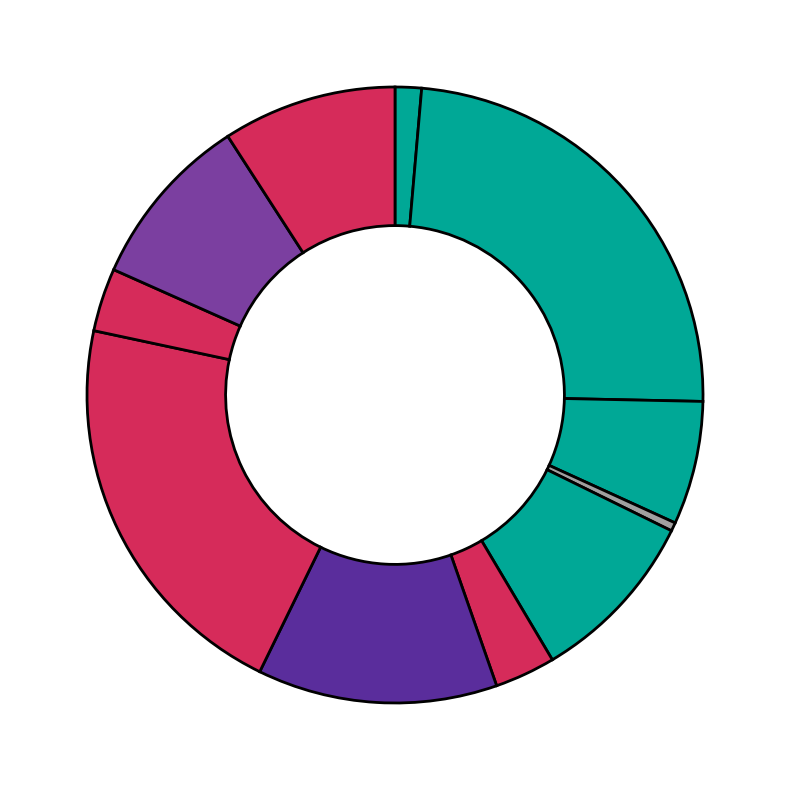

Which category has the smallest portion of the pie?

Чай с лимоном